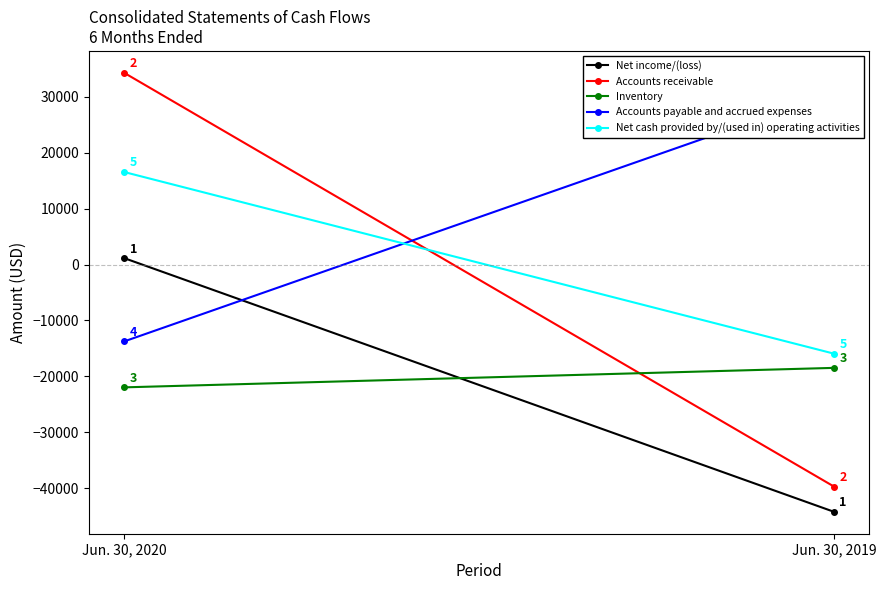

How many distinct data groups are displayed?

5